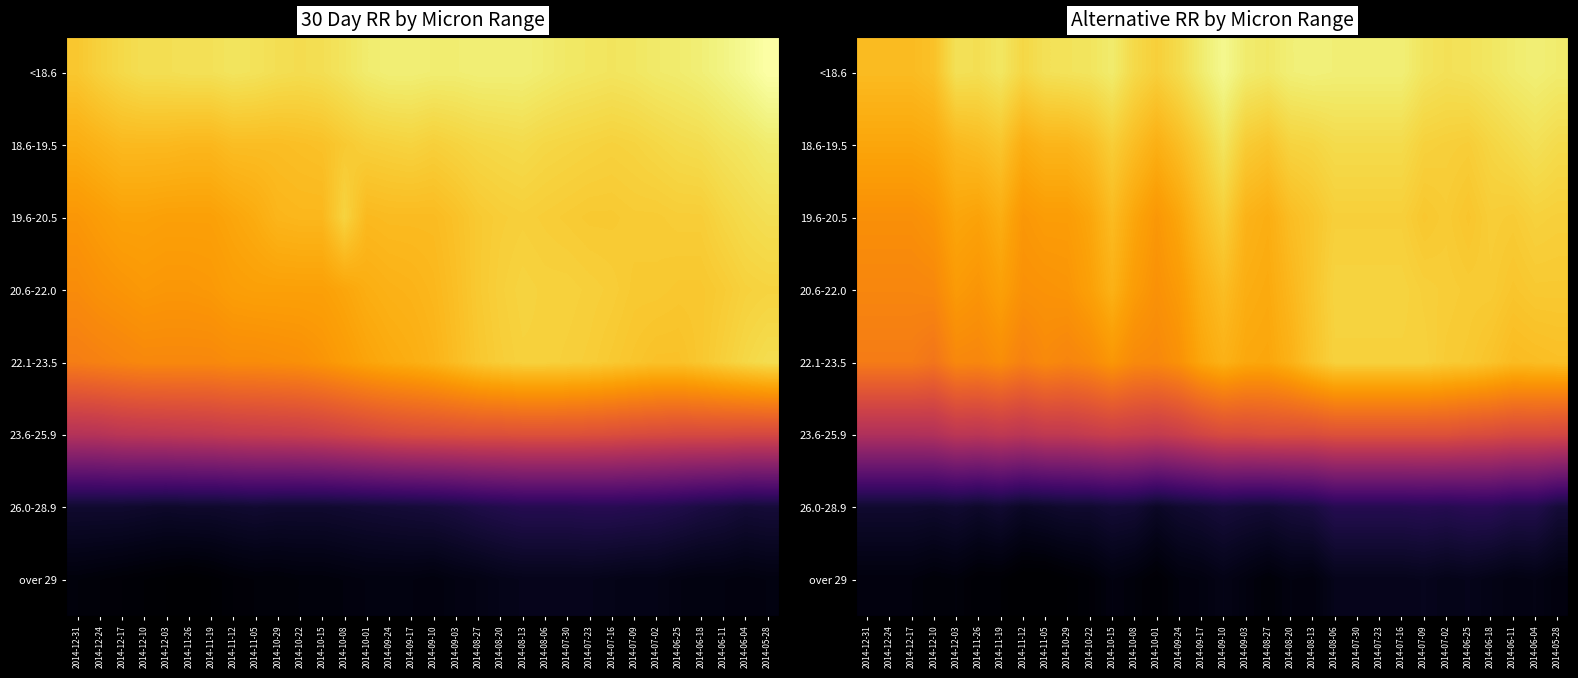

The 23.6-25.9 series shows 4.3 at 2014-08-27. True or false?

False